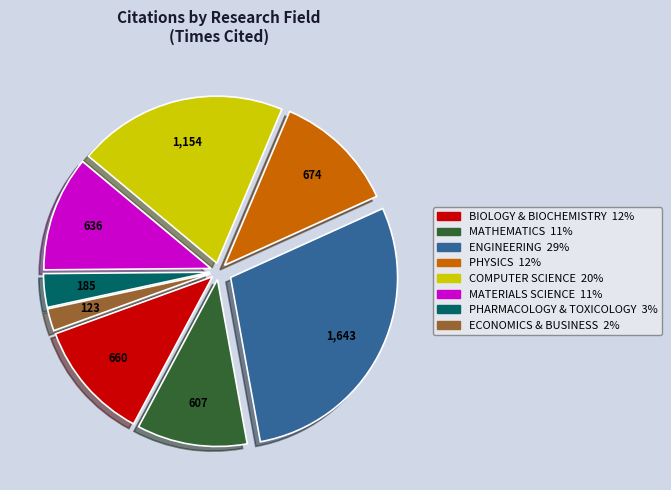

The BIOLOGY & BIOCHEMISTRY slice represents 12% of the pie. True or false?

True